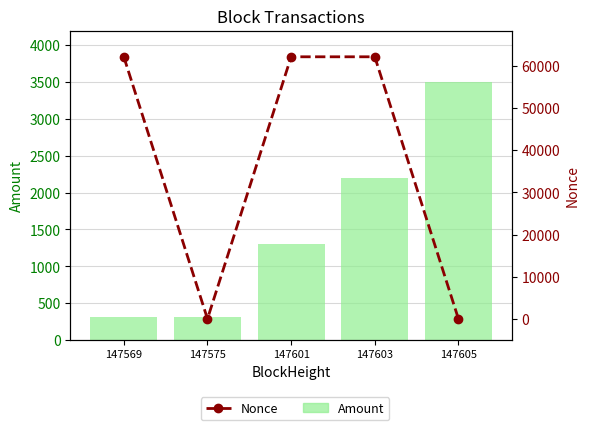

Which series has the largest range (max minus min)?

Nonce